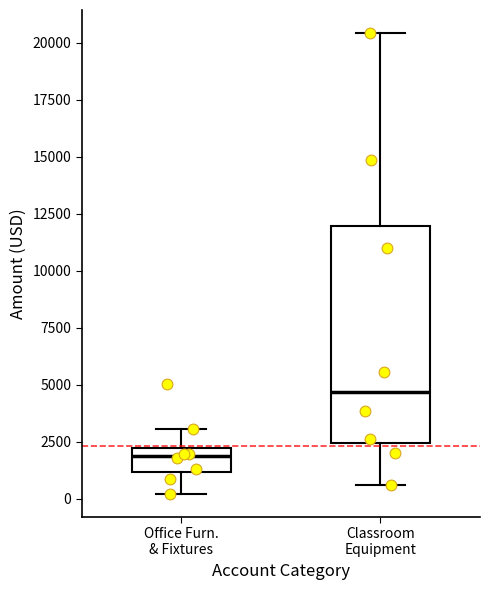

Reading left to right, transcribe this box plot: for each box, give where its median line is, the range the box spans, and where its two whiskers end, as read against the y-axis. The values are not printed on the chart, so give them approximately, as read against the axis.

Office Furn. & Fixtures: median 2000 (inside the box), box 1000 to 2000, whiskers 0 to 3000
Classroom Equipment: median 4500, box 2500 to 12000, whiskers 500 to 20500